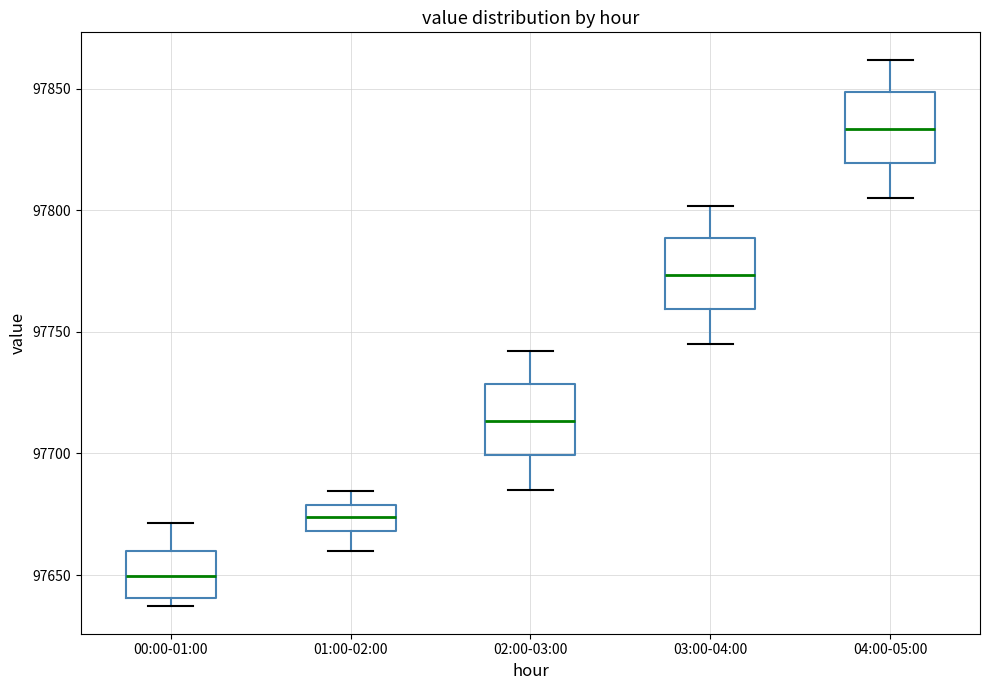

Reading left to right, read every box against the y-axis: the position of its median line, the range the box covers, and the ends of its whiskers. The values are not printed on the chart, so give them approximately, as read against the axis.

00:00-01:00: median 97650, box 97640 to 97660, whiskers 97635 to 97670
01:00-02:00: median 97675, box 97670 to 97680, whiskers 97660 to 97685
02:00-03:00: median 97715, box 97700 to 97730, whiskers 97685 to 97740
03:00-04:00: median 97775, box 97760 to 97790, whiskers 97745 to 97800
04:00-05:00: median 97835, box 97820 to 97850, whiskers 97805 to 97860